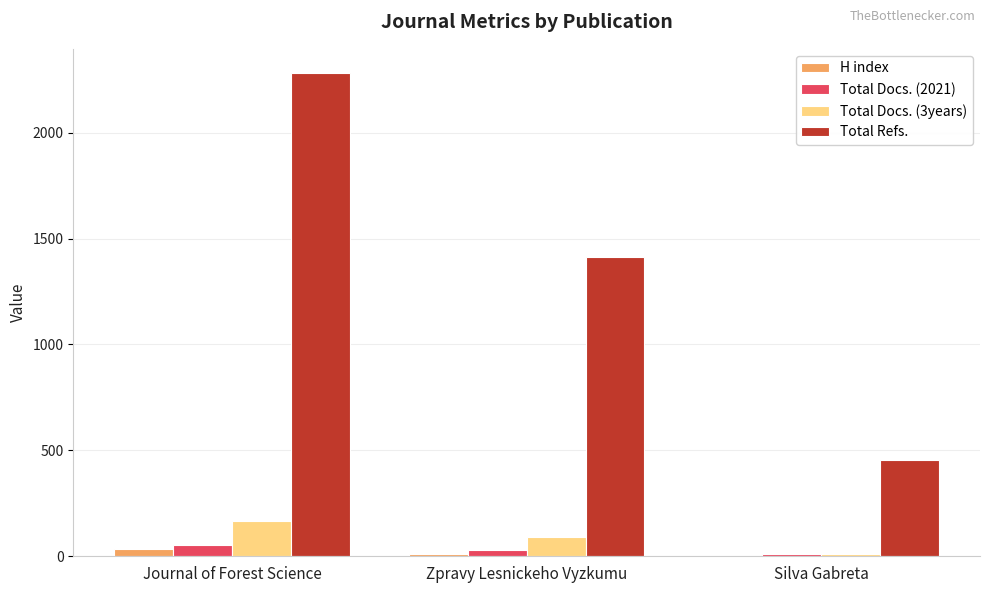

Which series changed the most between Journal of Forest Science and Zpravy Lesnickeho Vyzkumu?

Total Refs.